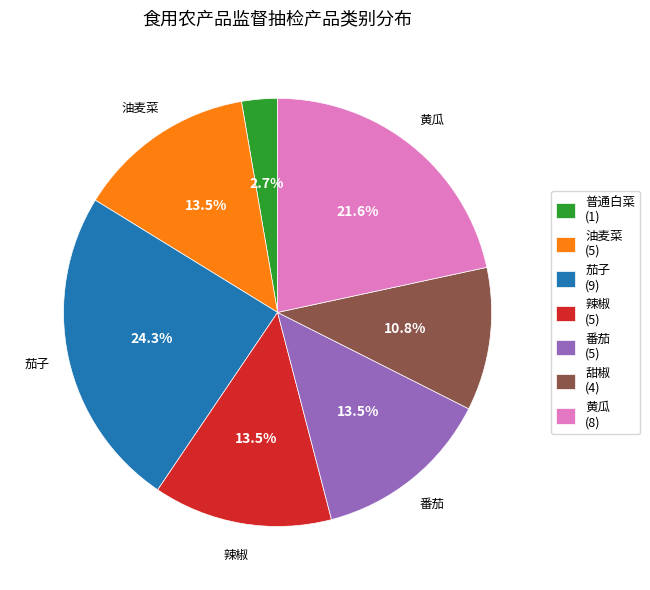

Is there a majority slice in this chart?

No